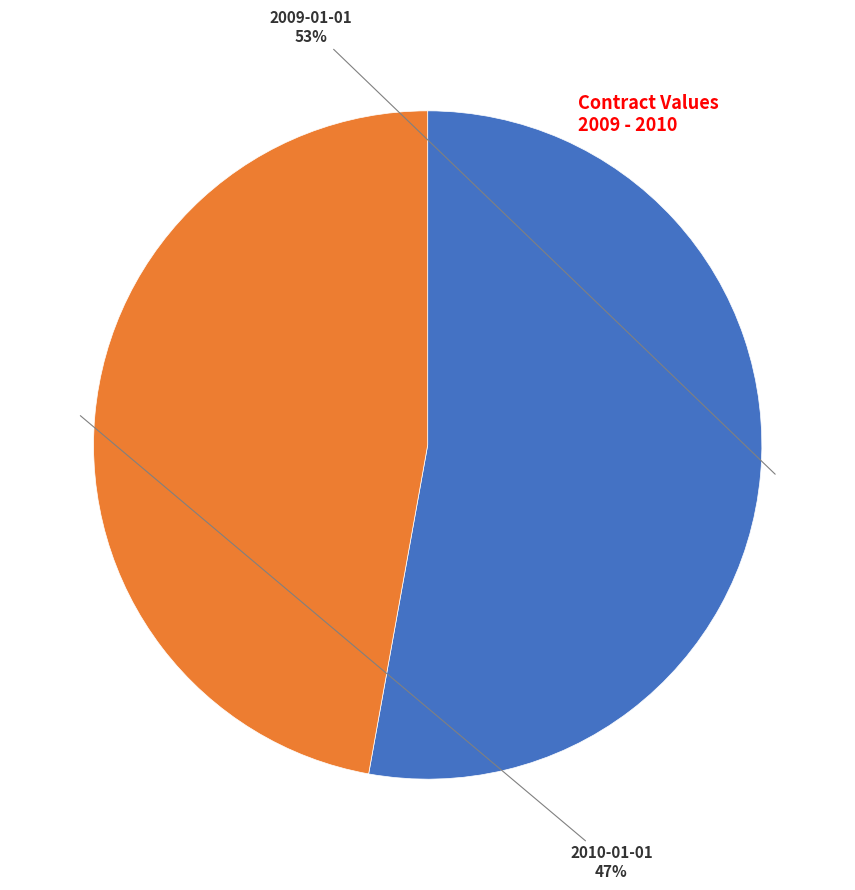

Is there any slice that represents more than half of the pie?

Yes